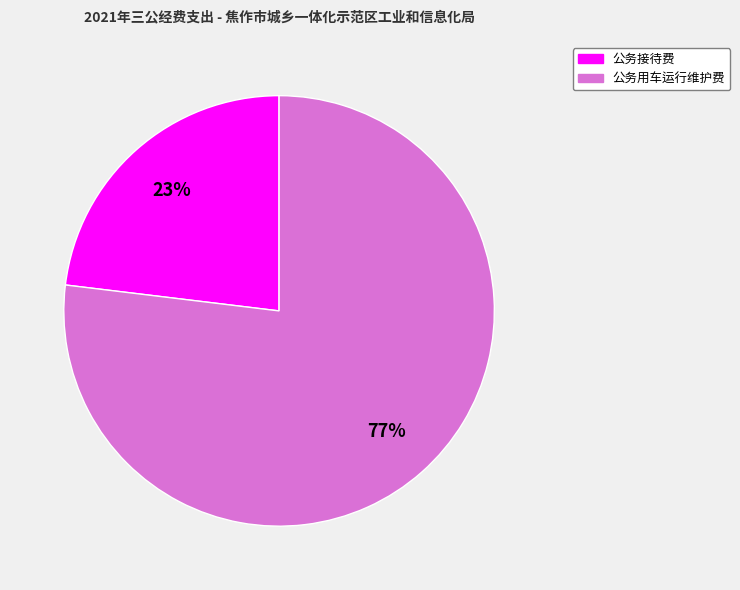

Does any single category account for the majority?

Yes